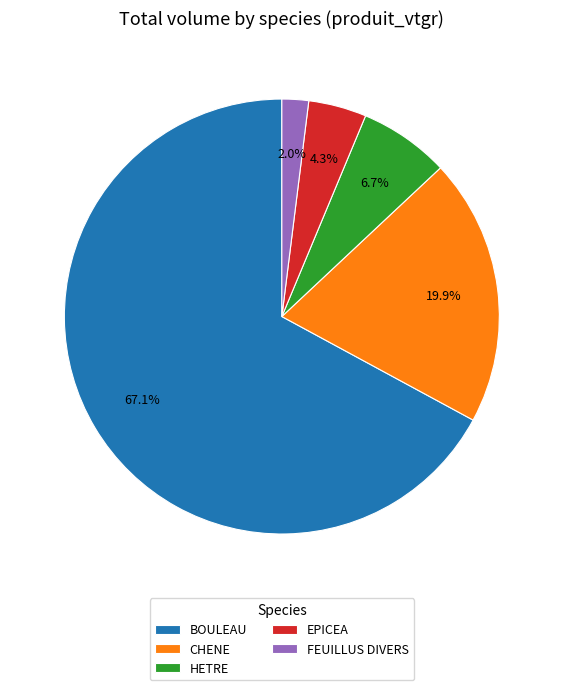

Between BOULEAU and HETRE, which is larger?

BOULEAU